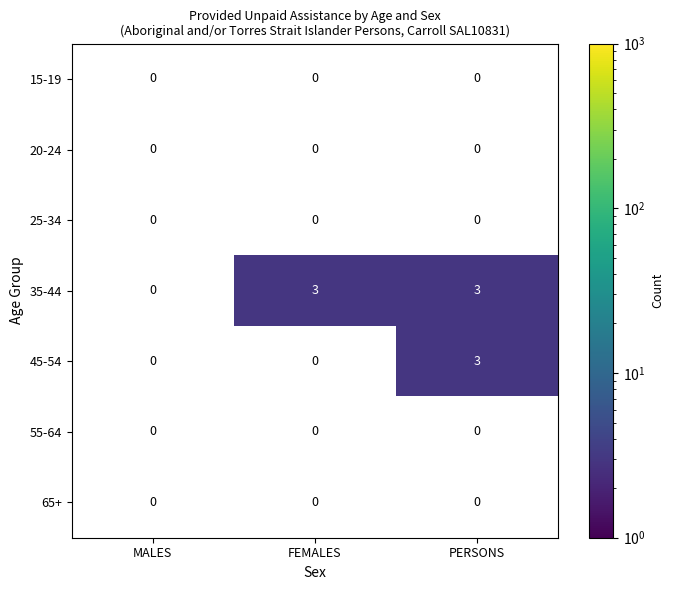

The value of 45-54 at PERSONS is 4. True or false?

False